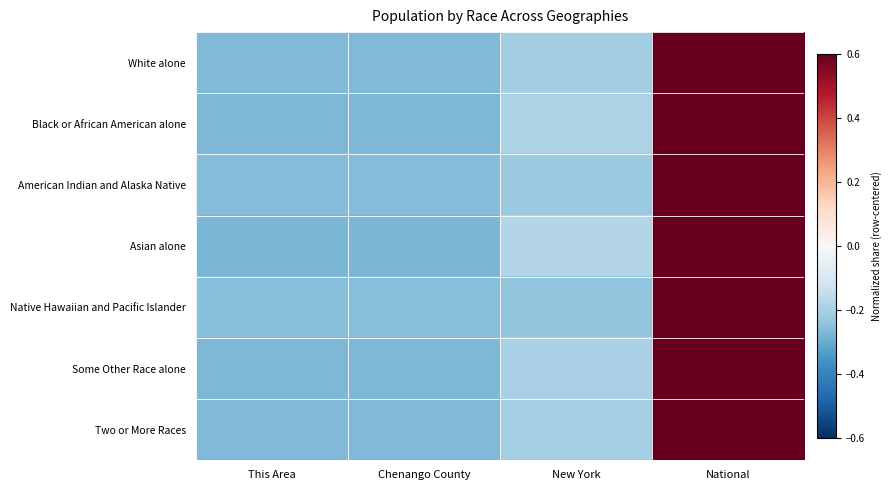

Which label corresponds to the largest value in the chart?

National